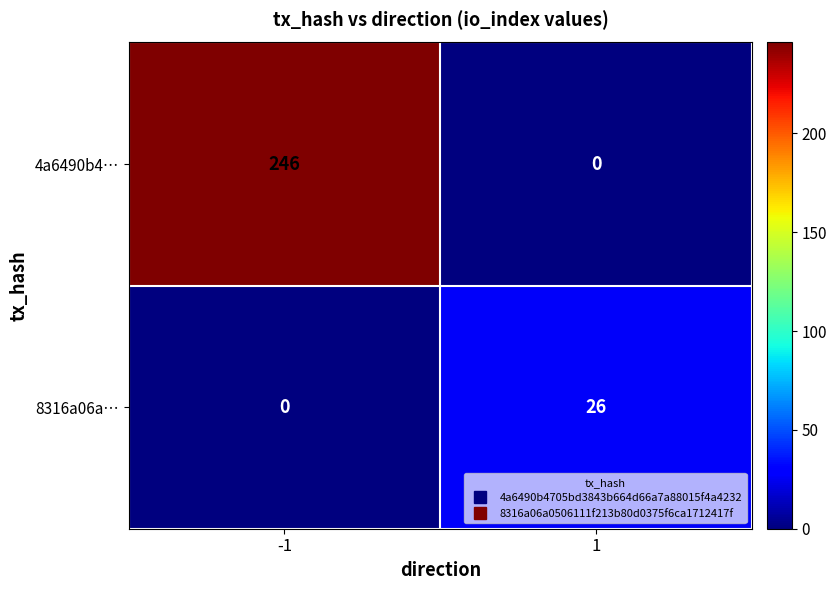

Rank the series by their average value, from lowest to highest.

8316a06a…, 4a6490b4…